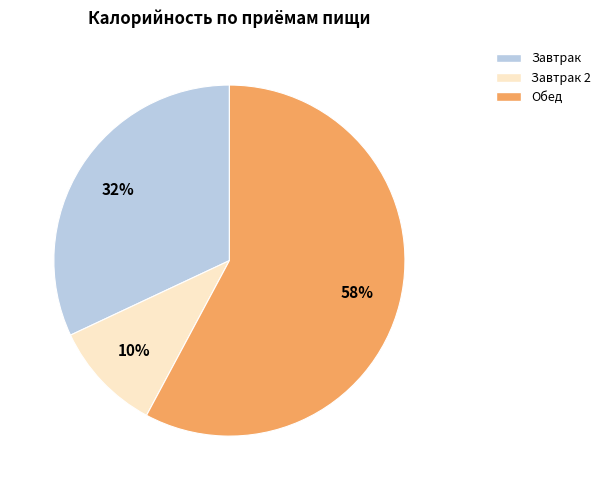

What percentage is the Завтрак 2 slice, to the nearest percent?

10%